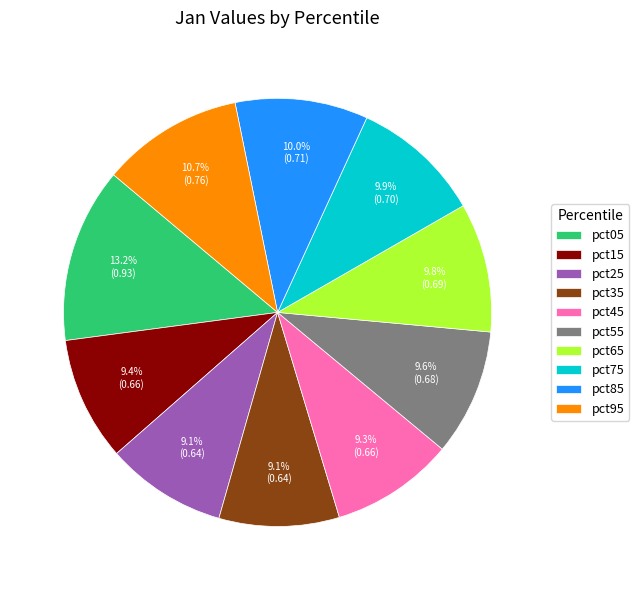

Count the number of slices in the pie.

10